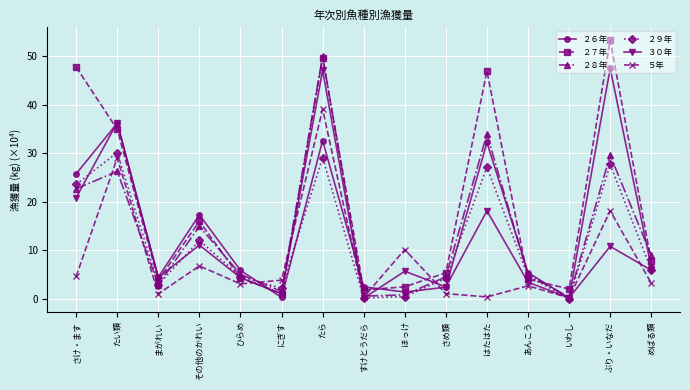

Where do ２７年 and ２６年 first cross each other?

さけ・ます and たい類